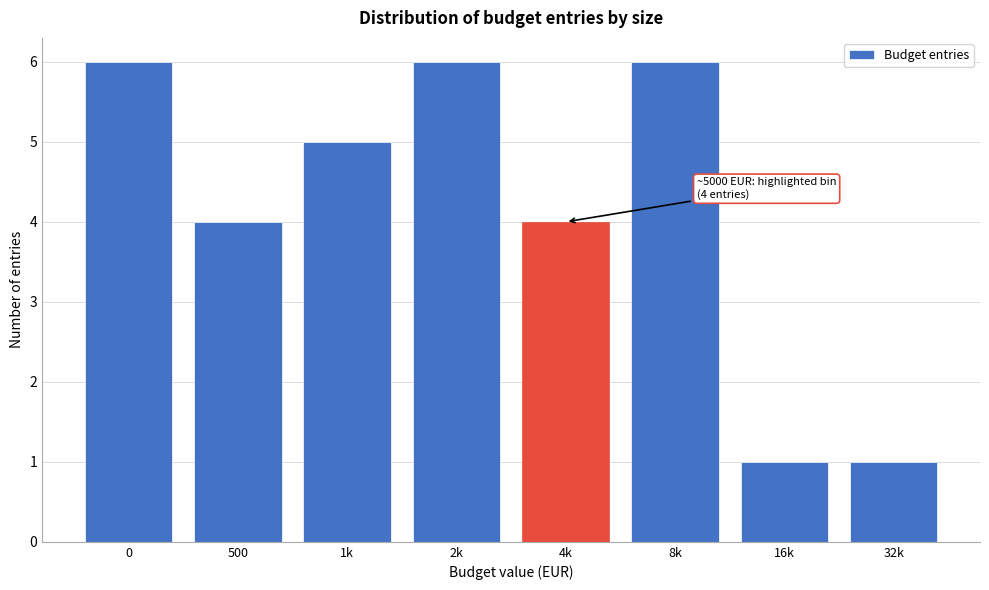

Reading left to right, transcribe all the data shown in this chart.

0=6	500=4	1k=5	2k=6	4k=4	8k=6	16k=1	32k=1